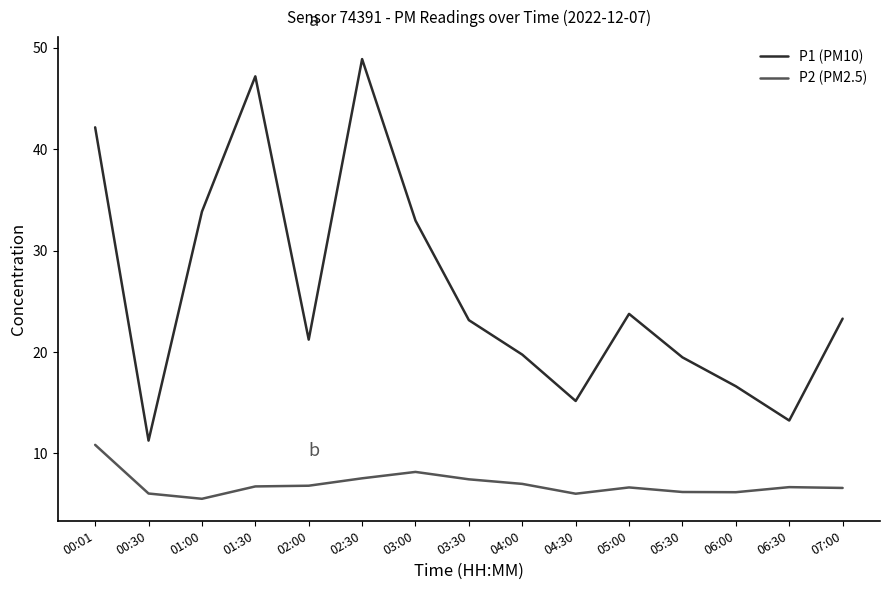

What is the spread (max minus min) of values at 05:30?

13.3